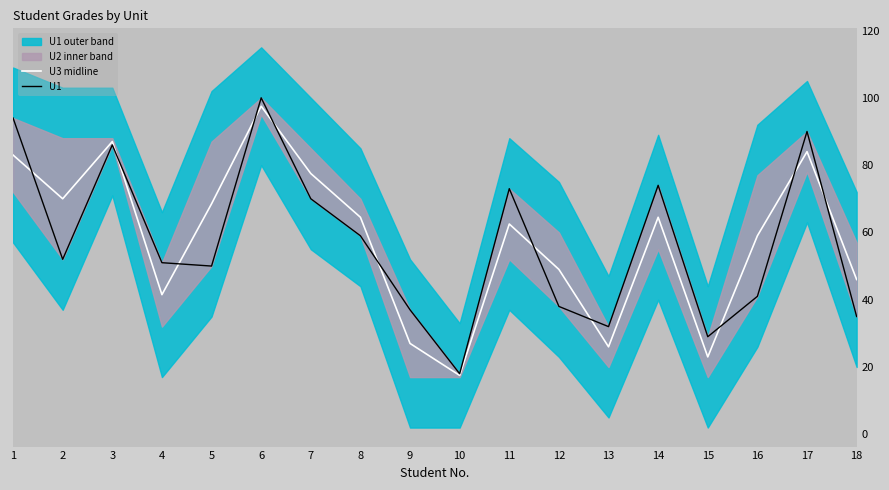

What is the sum of all U1 values?

1029.0